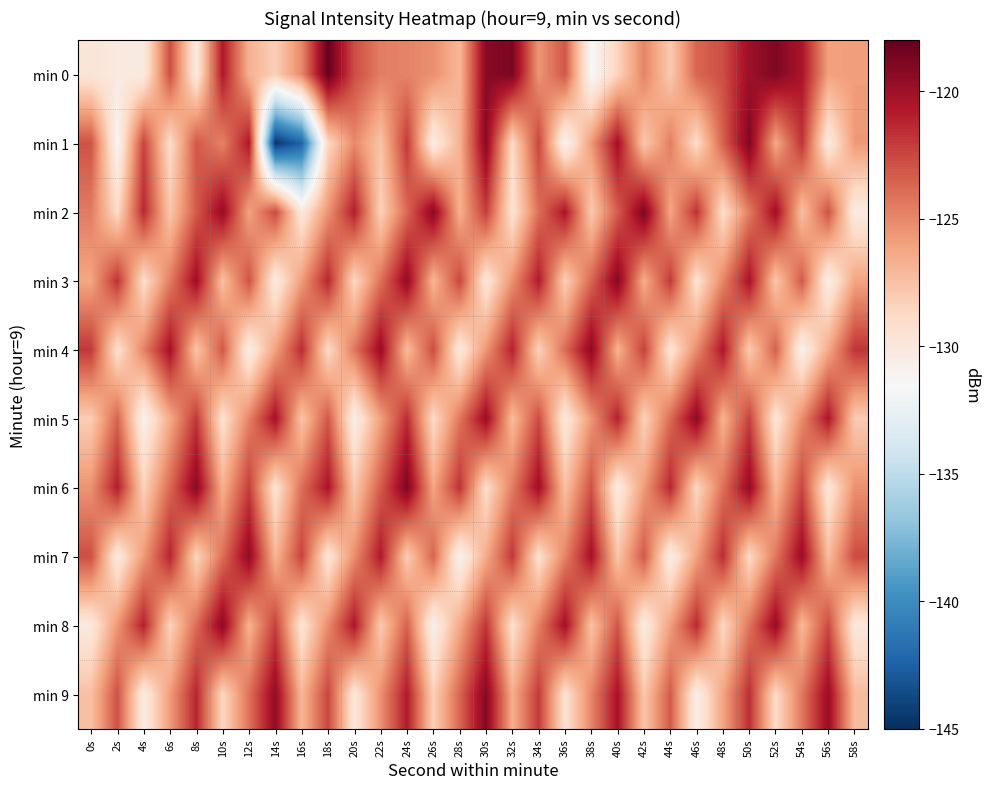

What is the smallest value displayed?

-144.6